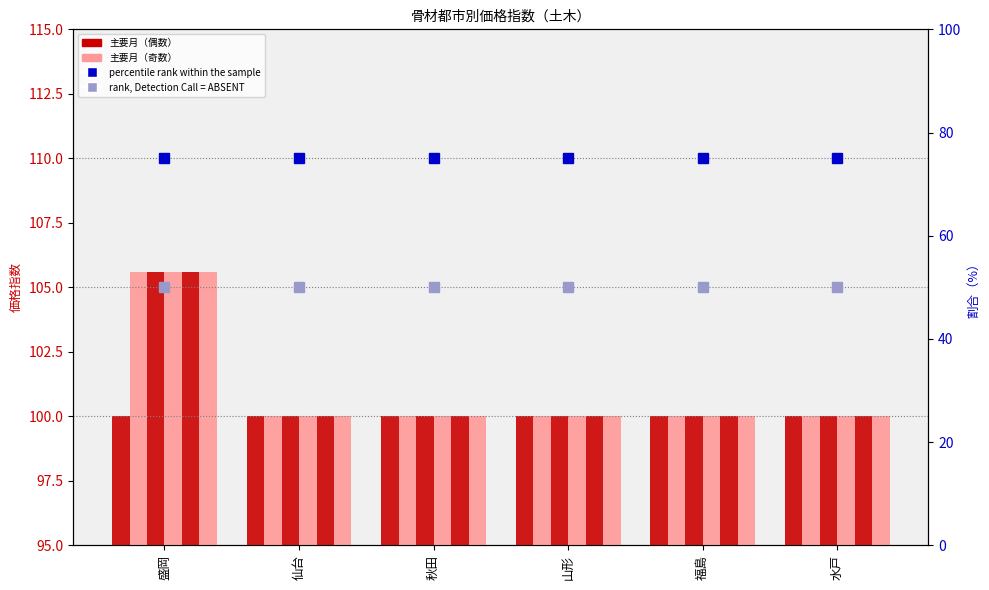

Is the value of 17年3月 at 水戸 greater than the value of 17年11月 at 仙台?

No